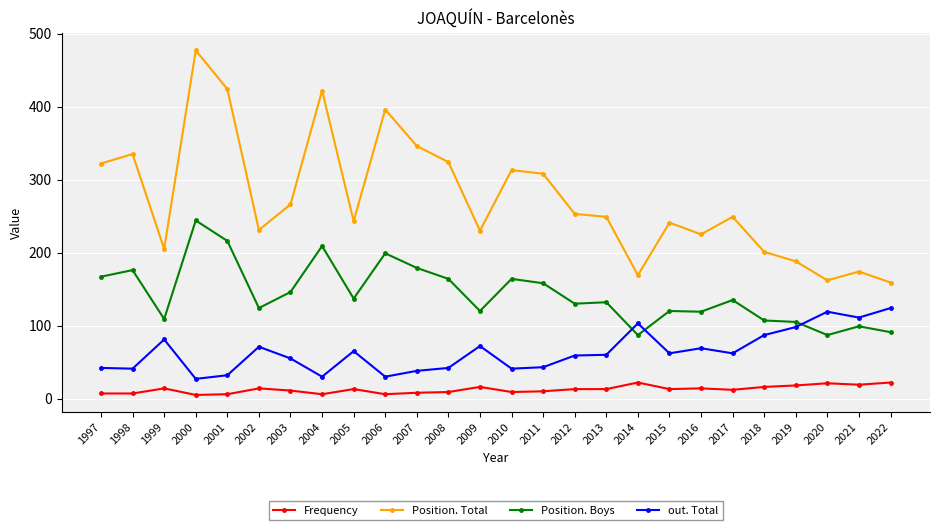

What are all the series names shown in the legend?

Frequency, Position. Total, Position. Boys, out. Total